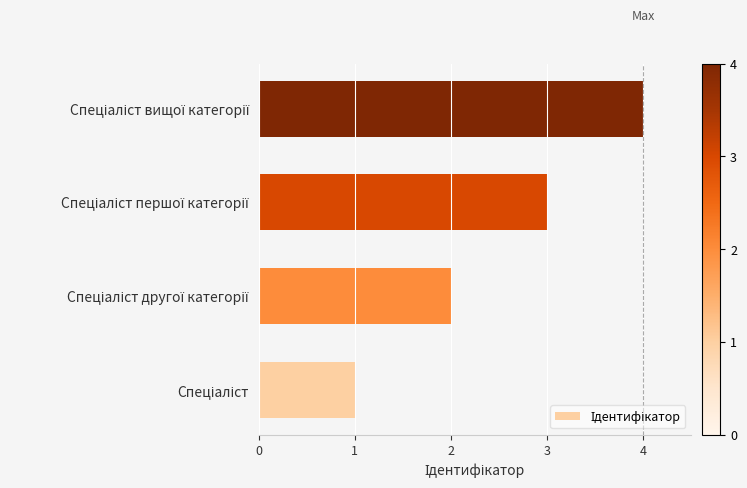

How many series are shown in this chart?

1